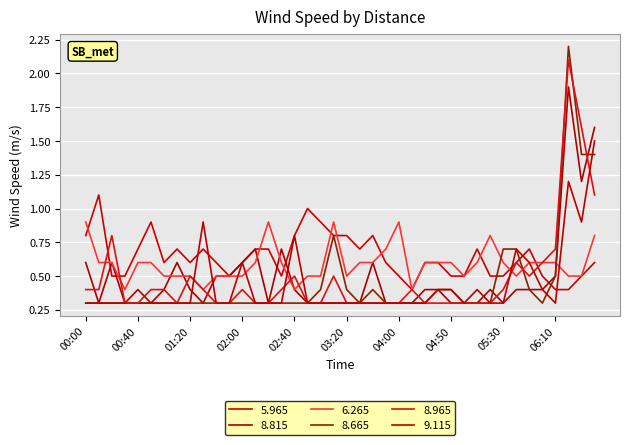

Reading left to right, transcribe all the data shown in this chart.

5.965: 0.8	1.1	0.5	0.5	0.7	0.9	0.6	0.7	0.6	0.7	0.6	0.5	0.6	0.7	0.7	0.5	0.8	1.0	0.9	0.8	0.8	0.7	0.8	0.6	0.5	0.4	0.6	0.6	0.5	0.5	0.7	0.5	0.5	0.6	0.7	0.5	0.4	0.4	0.5	0.6
8.815: 0.6	0.3	0.6	0.3	0.3	0.3	0.4	0.6	0.4	0.3	0.5	0.5	0.6	0.7	0.3	0.7	0.4	0.3	0.3	0.3	0.3	0.3	0.6	0.3	0.3	0.3	0.4	0.4	0.3	0.3	0.3	0.4	0.3	0.4	0.4	0.4	0.5	1.9	1.2	1.6
6.265: 0.9	0.6	0.6	0.4	0.6	0.6	0.5	0.5	0.5	0.4	0.5	0.5	0.5	0.6	0.9	0.6	0.4	0.5	0.5	0.9	0.5	0.6	0.6	0.7	0.9	0.4	0.6	0.6	0.6	0.5	0.6	0.8	0.6	0.5	0.6	0.6	0.6	0.5	0.5	0.8
8.665: 0.3	0.3	0.3	0.3	0.3	0.3	0.3	0.3	0.3	0.3	0.3	0.3	0.3	0.3	0.3	0.3	0.3	0.3	0.4	0.8	0.4	0.3	0.4	0.3	0.3	0.3	0.3	0.4	0.4	0.3	0.3	0.3	0.7	0.7	0.4	0.3	0.5	2.2	1.4	1.4
8.965: 0.4	0.4	0.8	0.3	0.3	0.4	0.4	0.3	0.5	0.4	0.3	0.3	0.4	0.3	0.3	0.4	0.5	0.3	0.3	0.5	0.3	0.3	0.3	0.3	0.3	0.4	0.3	0.3	0.3	0.3	0.3	0.3	0.4	0.6	0.5	0.6	0.7	2.1	1.6	1.1
9.115: 0.3	0.3	0.3	0.3	0.4	0.3	0.3	0.3	0.3	0.9	0.3	0.3	0.6	0.3	0.3	0.3	0.8	0.3	0.3	0.3	0.3	0.3	0.3	0.3	0.3	0.3	0.3	0.4	0.4	0.3	0.4	0.3	0.3	0.7	0.6	0.4	0.3	1.2	0.9	1.5